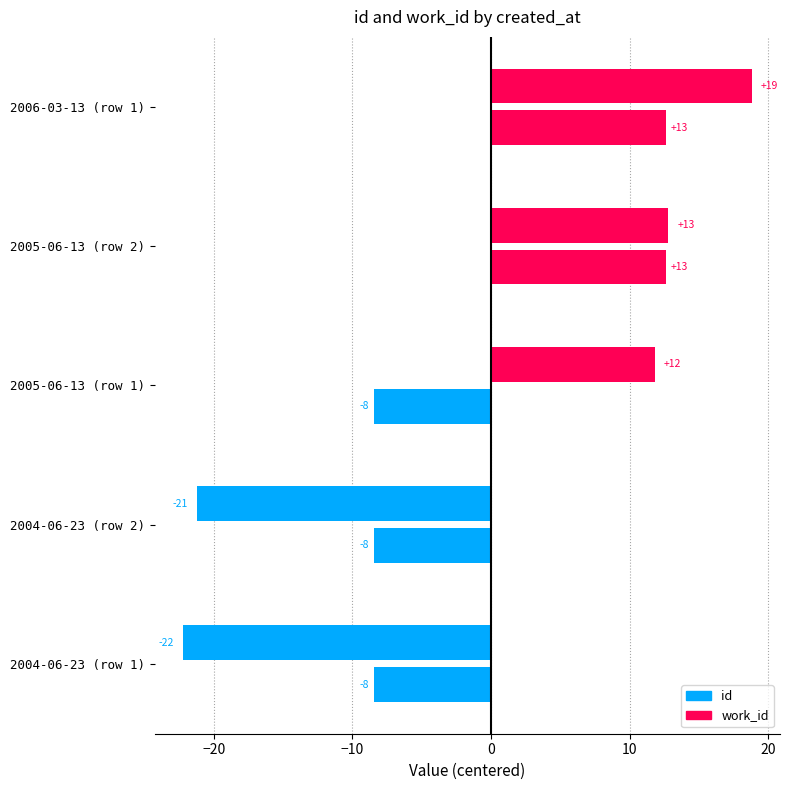

What is the value of the work_id bar at the 5th from the left?

12.6